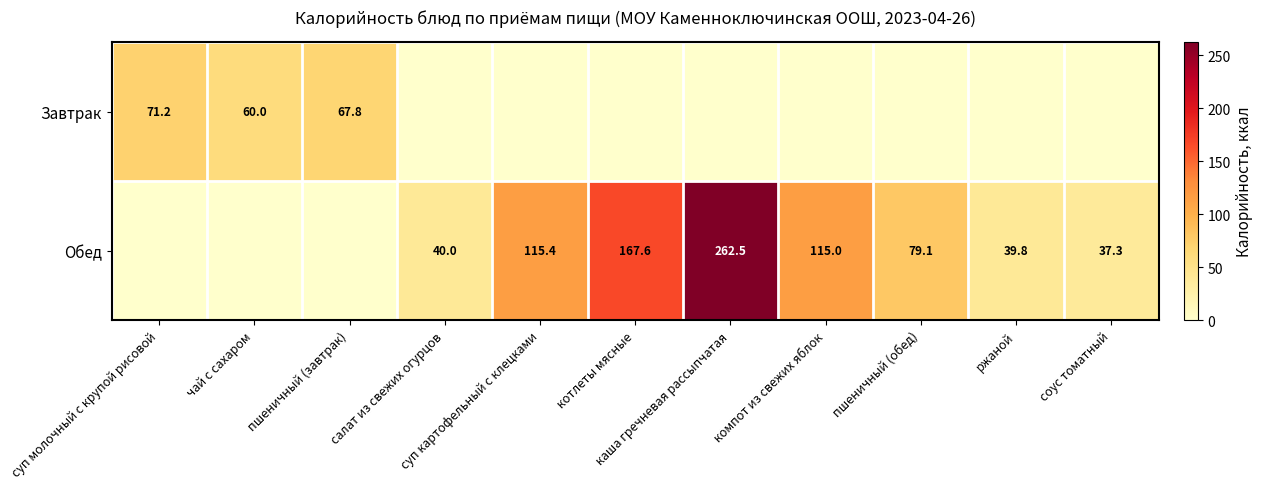

How many data points in Обед are less than 39?

4